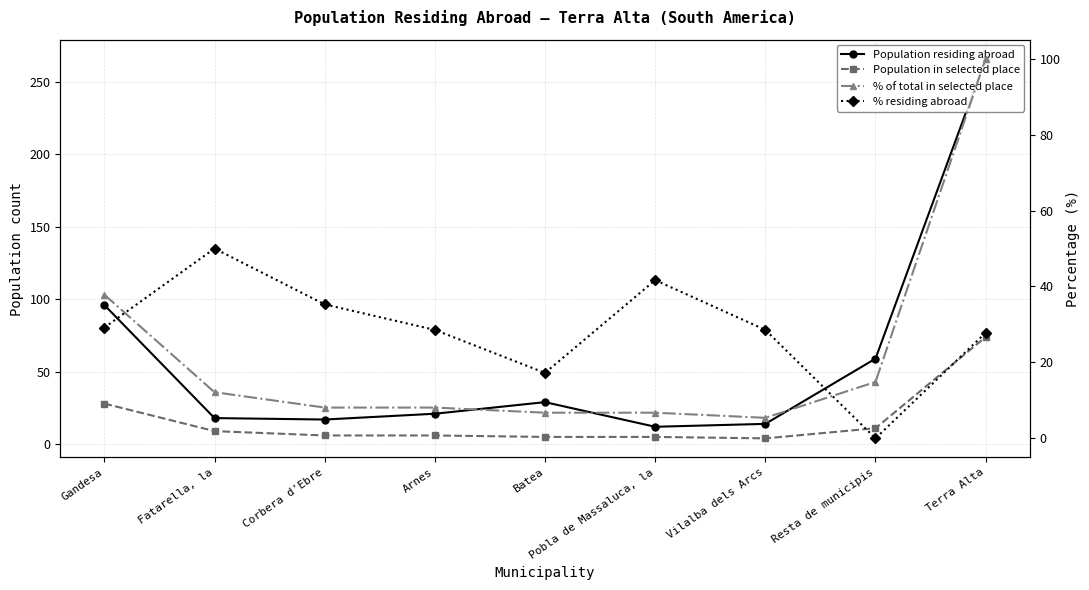

What is the minimum value for Population residing abroad?

12.0